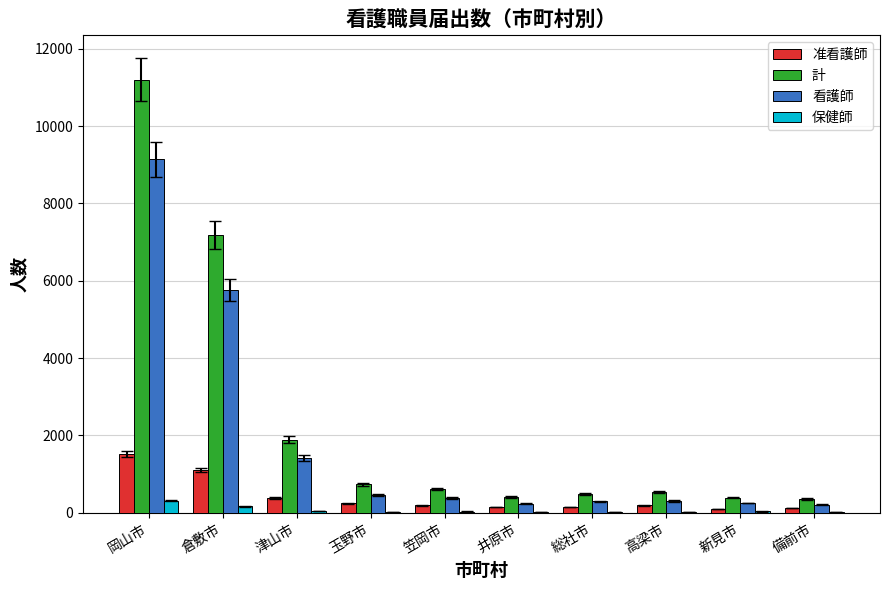

Which series changed the most between 津山市 and 高梁市?

計